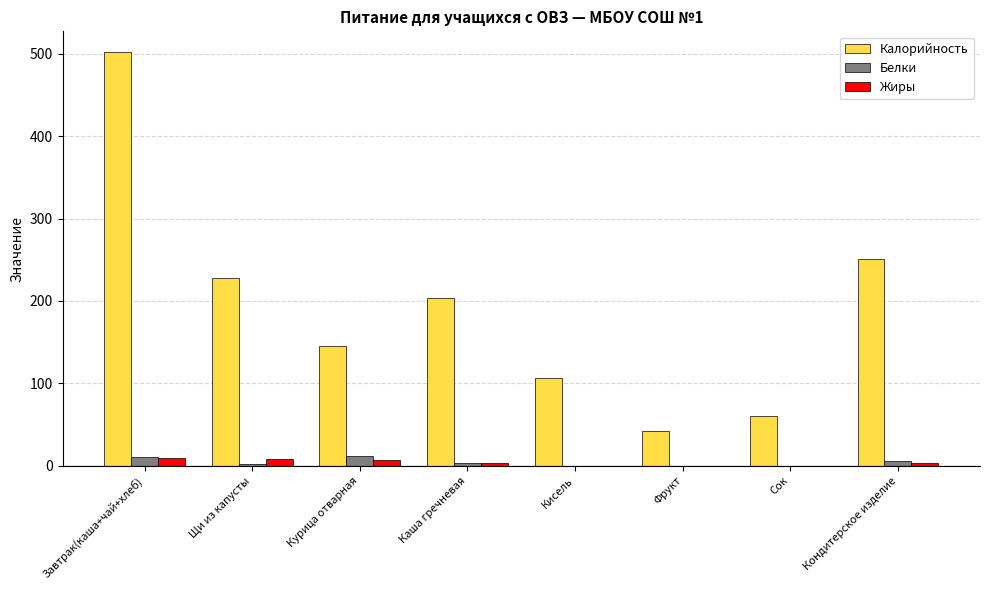

At which category does the chart reach its peak across all series?

Завтрак(каша+чай+хлеб)